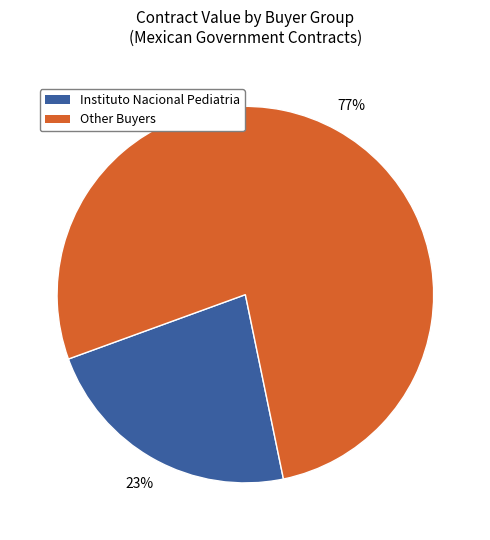

Is there any slice that represents more than half of the pie?

Yes